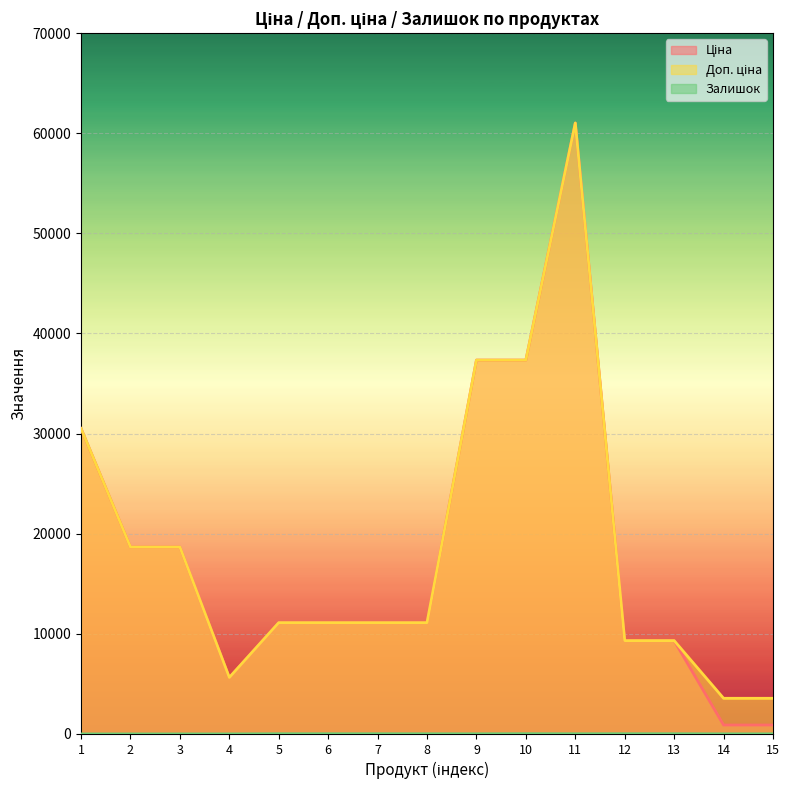

In Залишок, how many points are higher than both neighbors (excluding endpoints)?

2